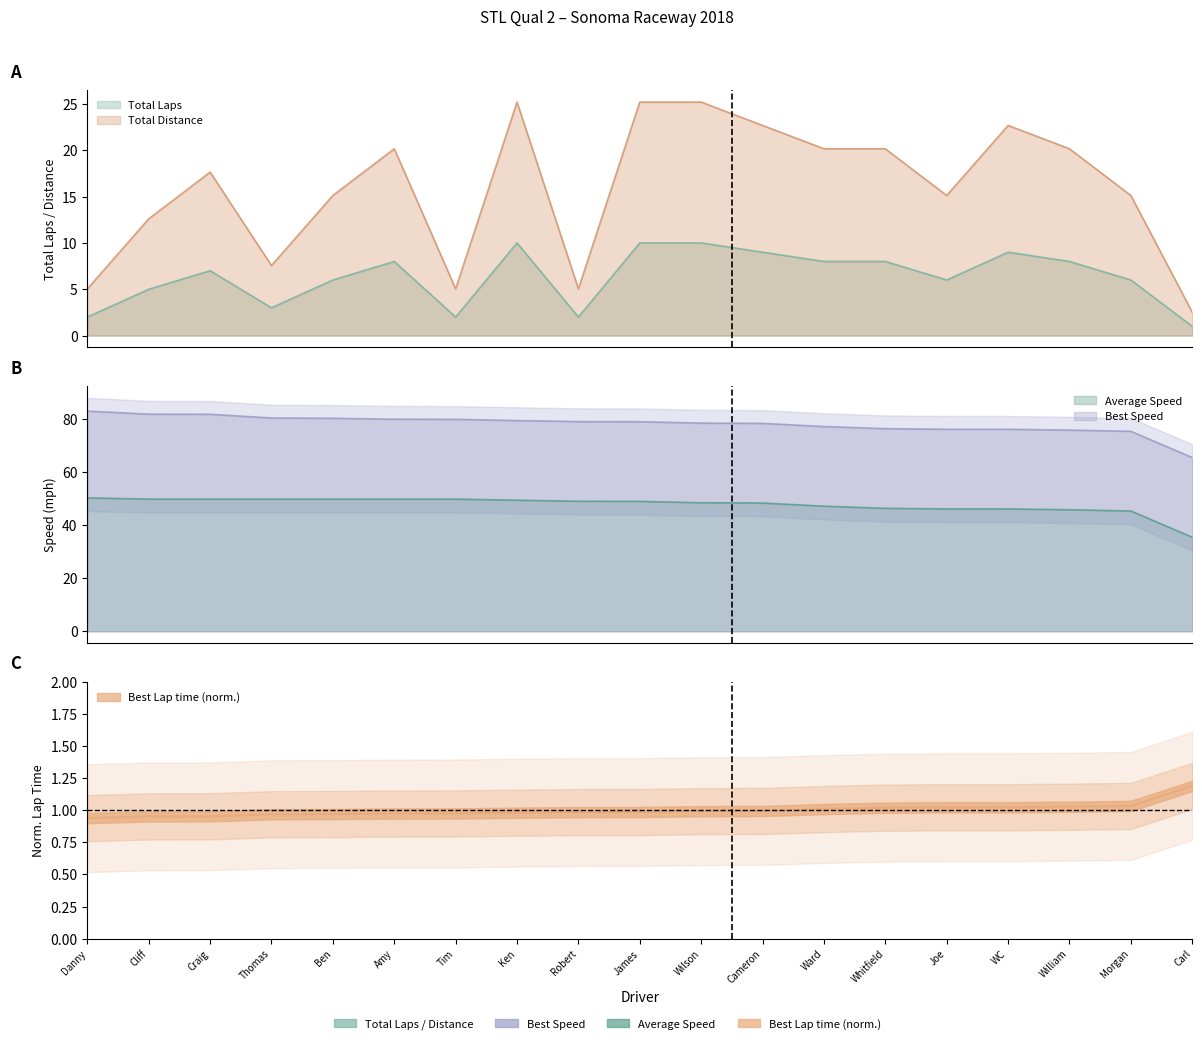

What is the difference between the maximum and second lowest values in the Average Speed series?

4.9